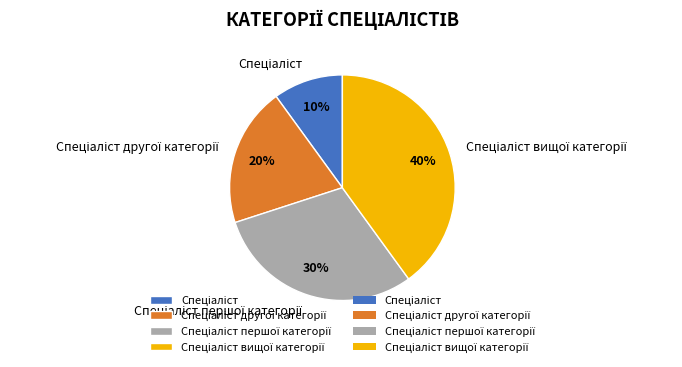

To the nearest percent, what is the difference between the largest and smallest slice percentages?

30%